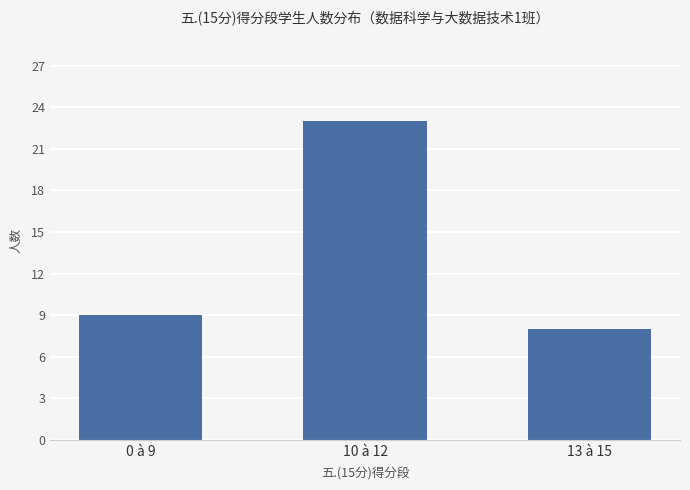

Rank the categories by value from highest to lowest.

10 à 12, 0 à 9, 13 à 15